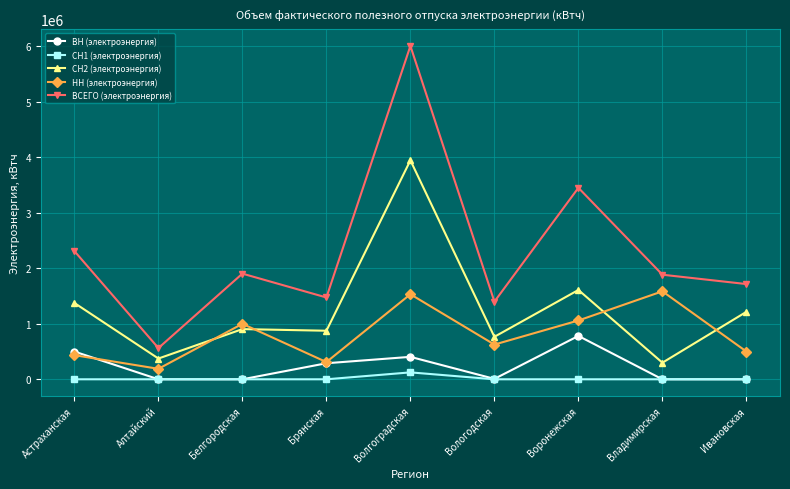

In ВСЕГО (электроэнергия), how many points are lower than both neighbors (excluding endpoints)?

3